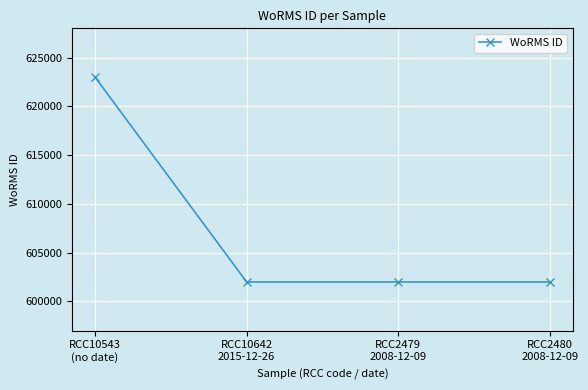

True or false: there are more than 2 points higher than both neighbors.

False